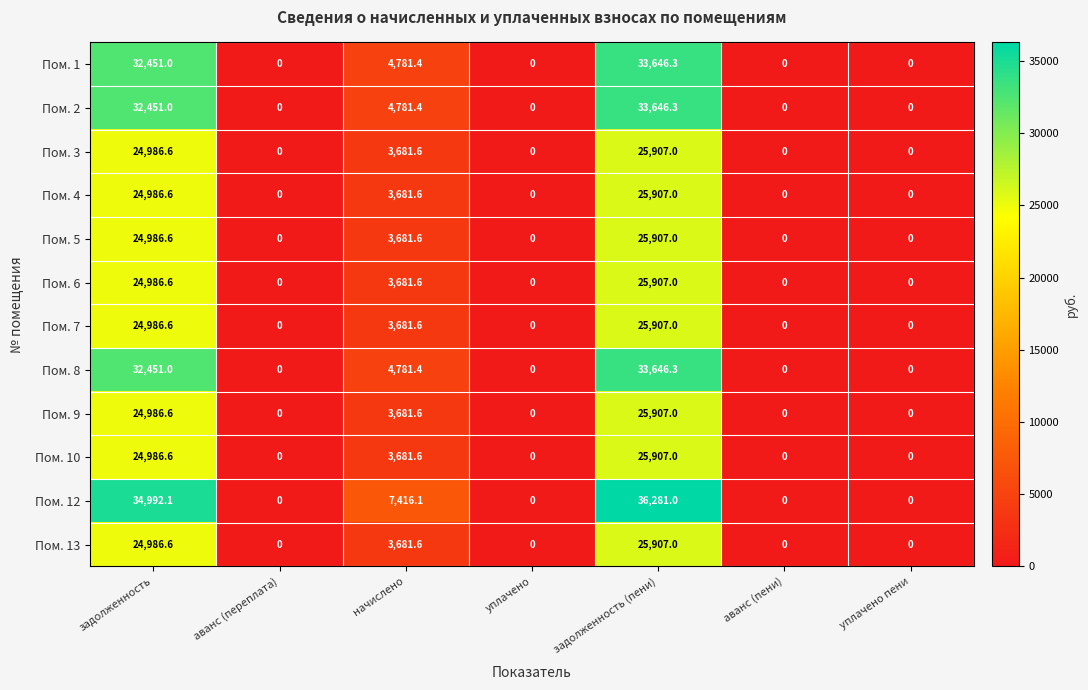

The Пом. 6 series shows 25907.0 at задолженность (пени). True or false?

True